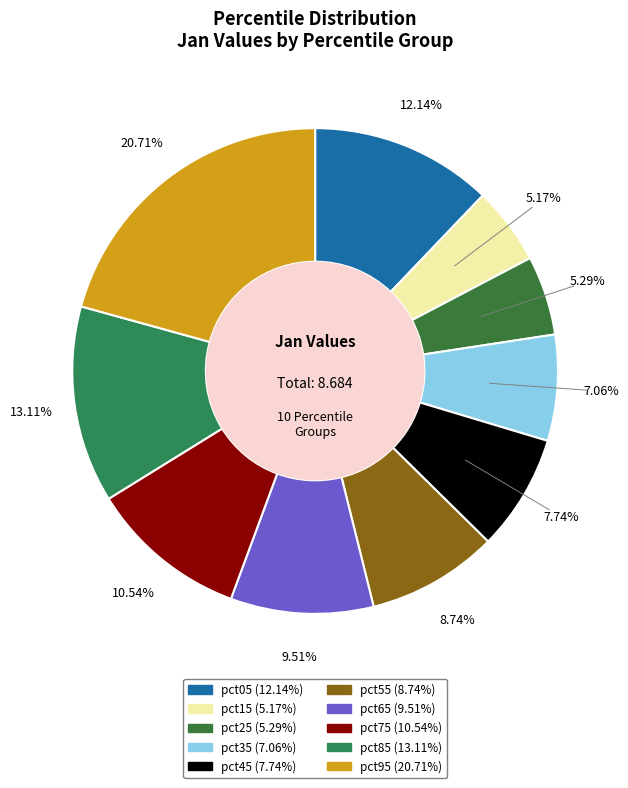

The pct95 slice represents 33% of the pie. True or false?

False